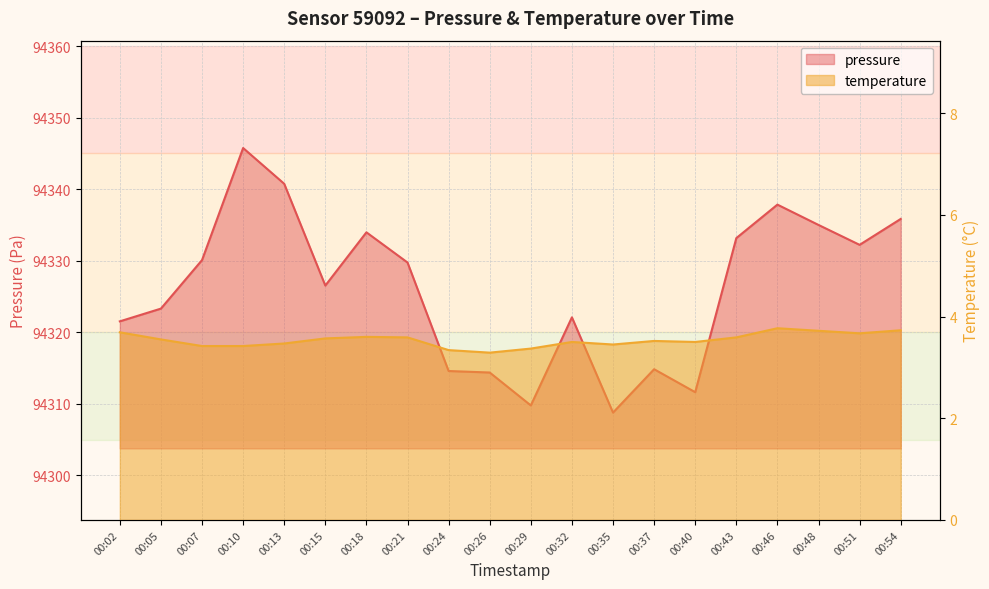

Is the value of pressure at 00:13 greater than the value of temperature at 00:18?

Yes